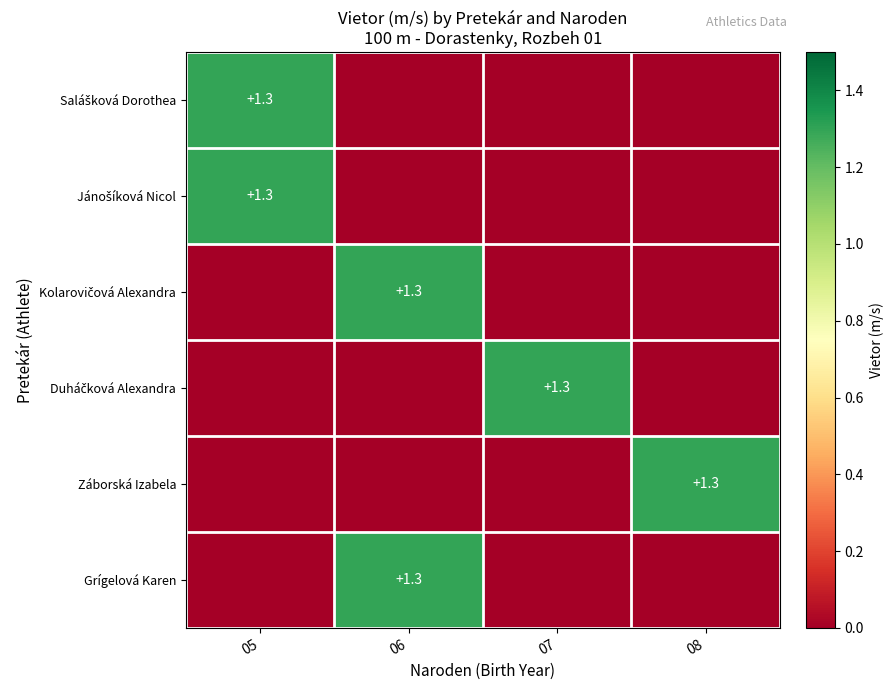

How many positive values does the Duháčková Alexandra series have?

1